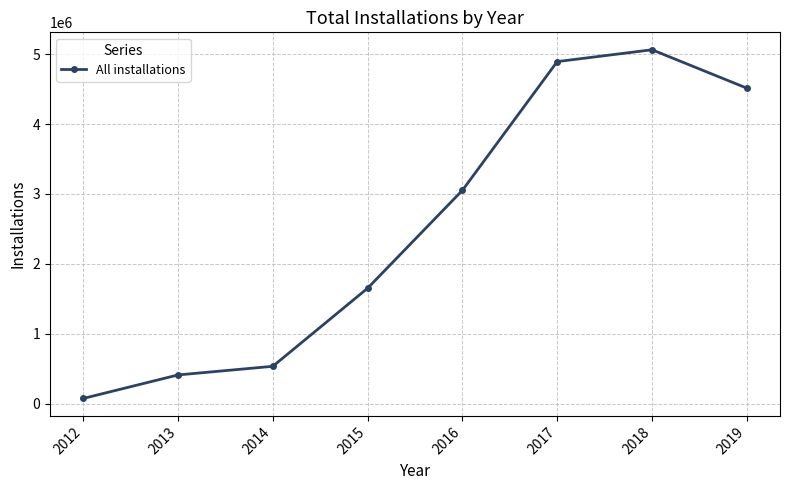

What is the change in value from 2017 to 2018?

+169248